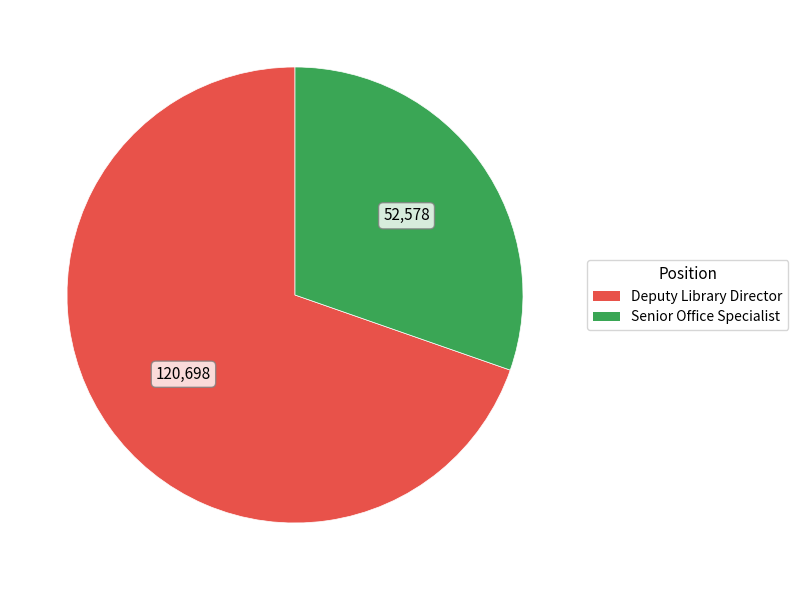

How many segments does this pie chart have?

2